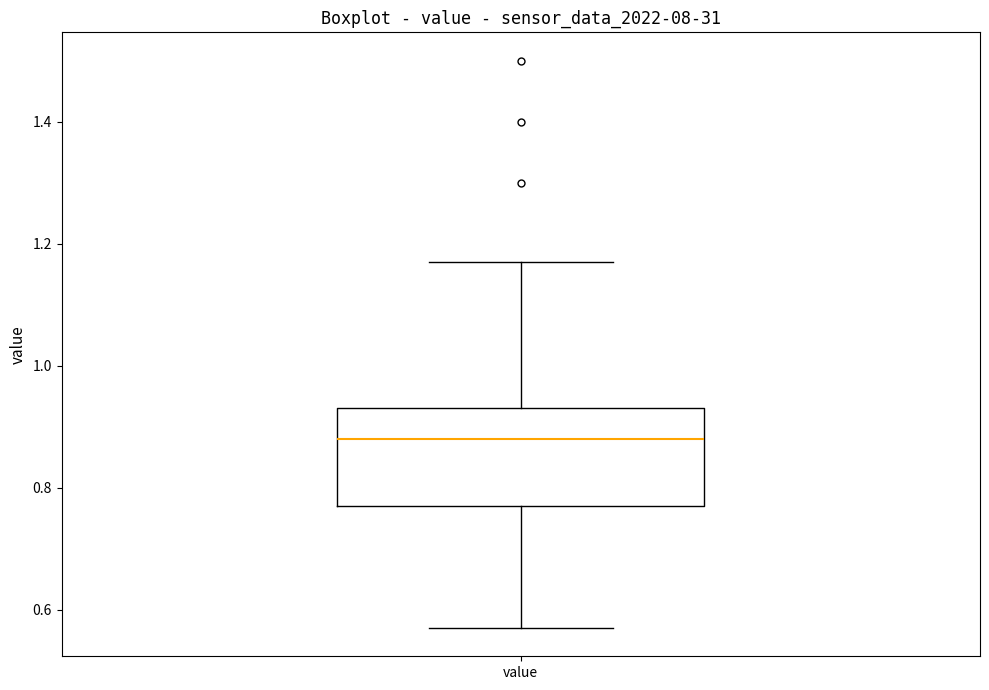

Transcribe this box plot: give where the median line is, the range the box spans, and where the two whiskers end, as read against the y-axis. The values are not printed on the chart, so give them approximately, as read against the axis.

median 0.88, box 0.78 to 0.94, whiskers 0.58 to 1.18